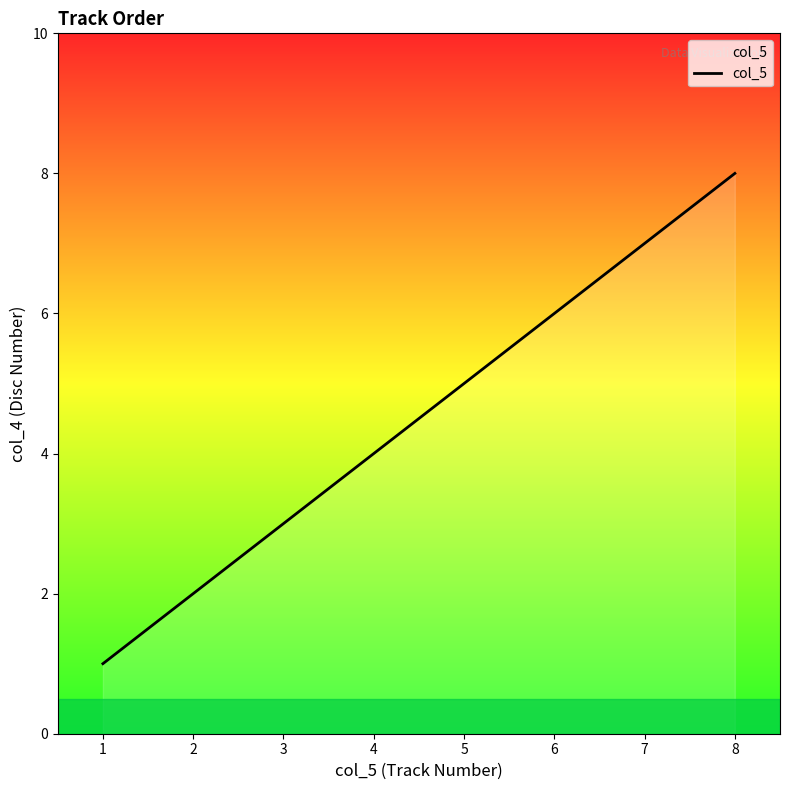

True or false: there are more than 0 points higher than both neighbors.

False